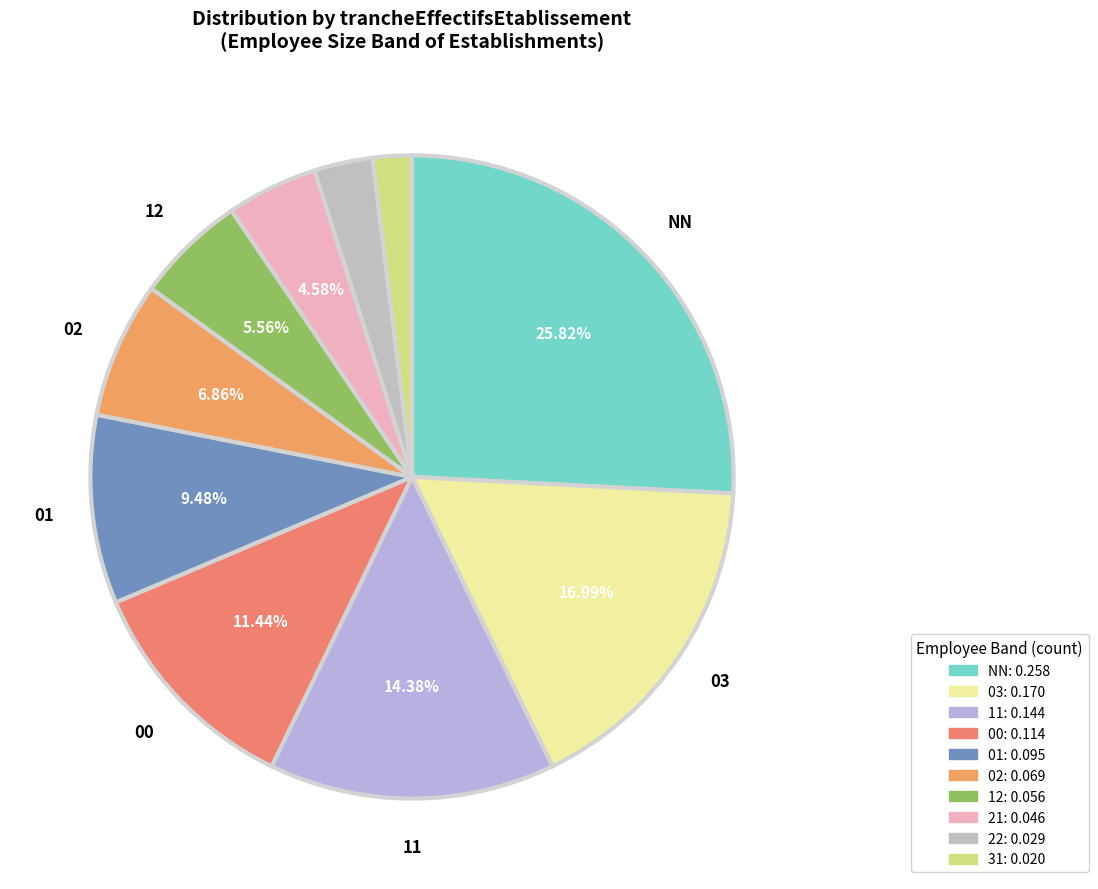

What percentage is NOT represented by 12?

94.4%